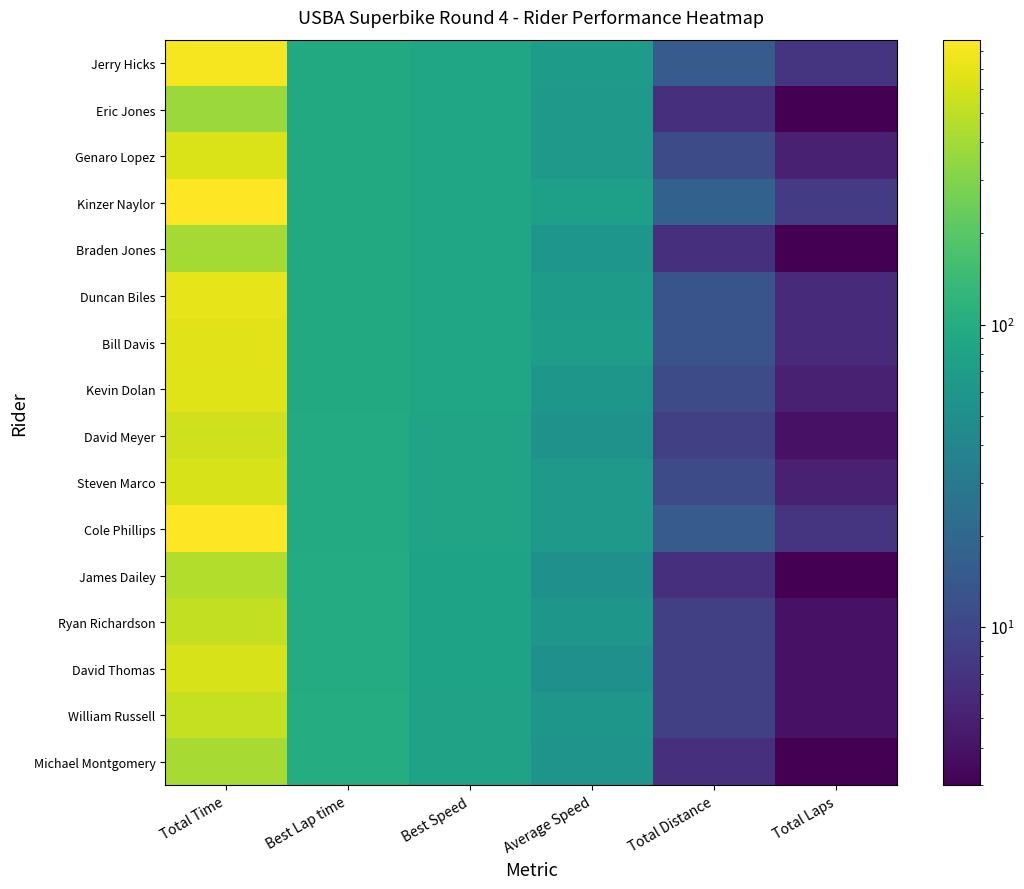

At which category is the sum across all series the highest?

Total Time